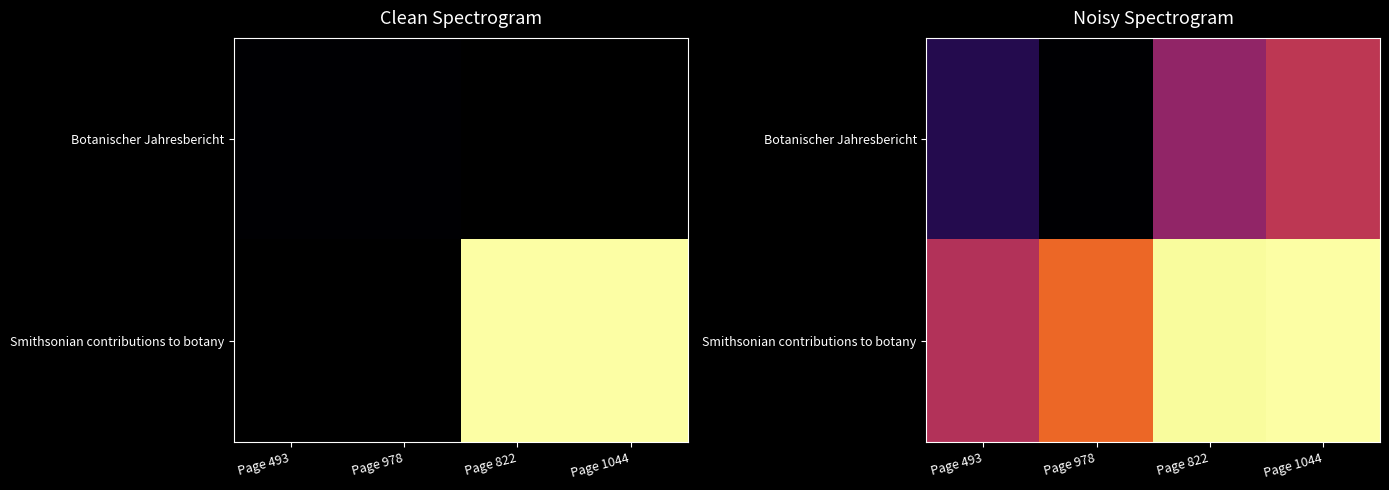

List the series in order of their peak value, highest first.

Smithsonian contributions to botany, Botanischer Jahresbericht